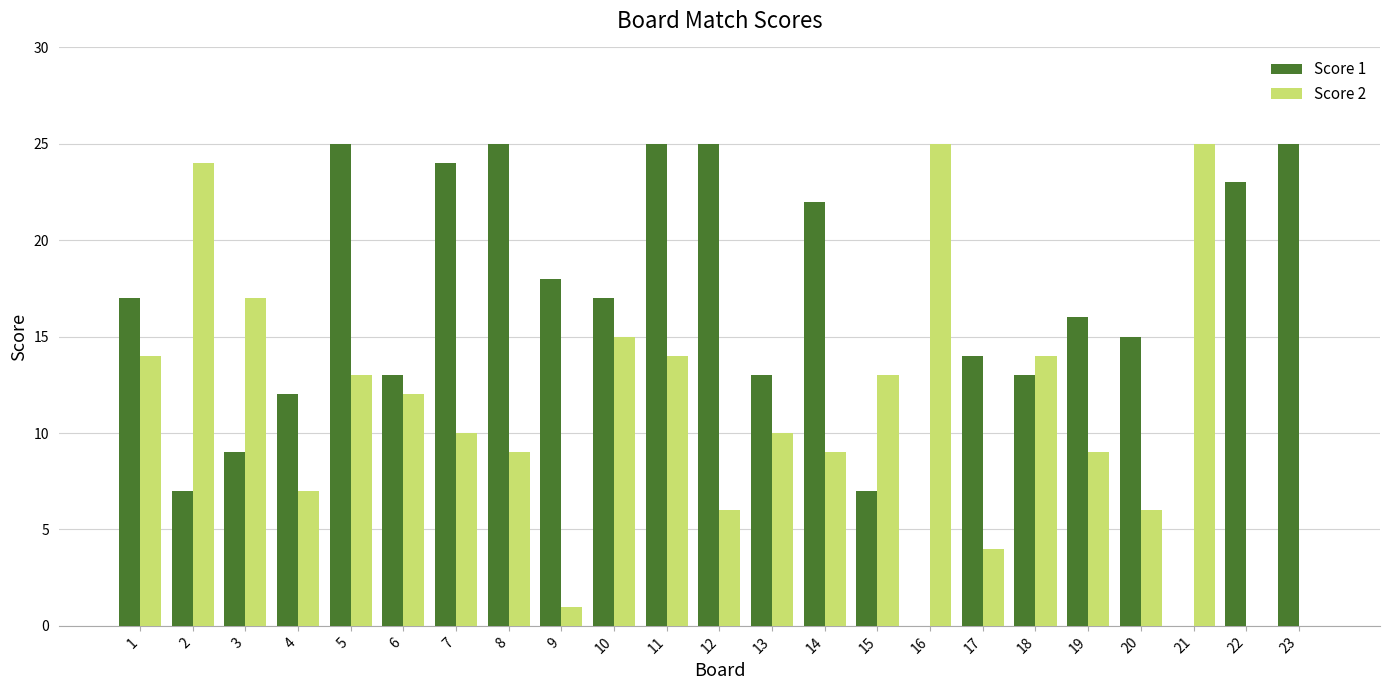

Where is Score 1 nearest to the value 12?

4